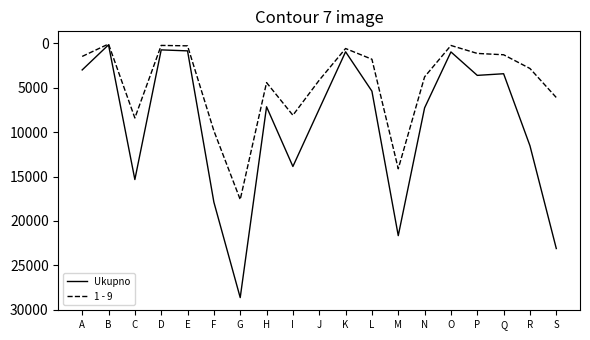

Which category has the highest value in the Ukupno series?

G